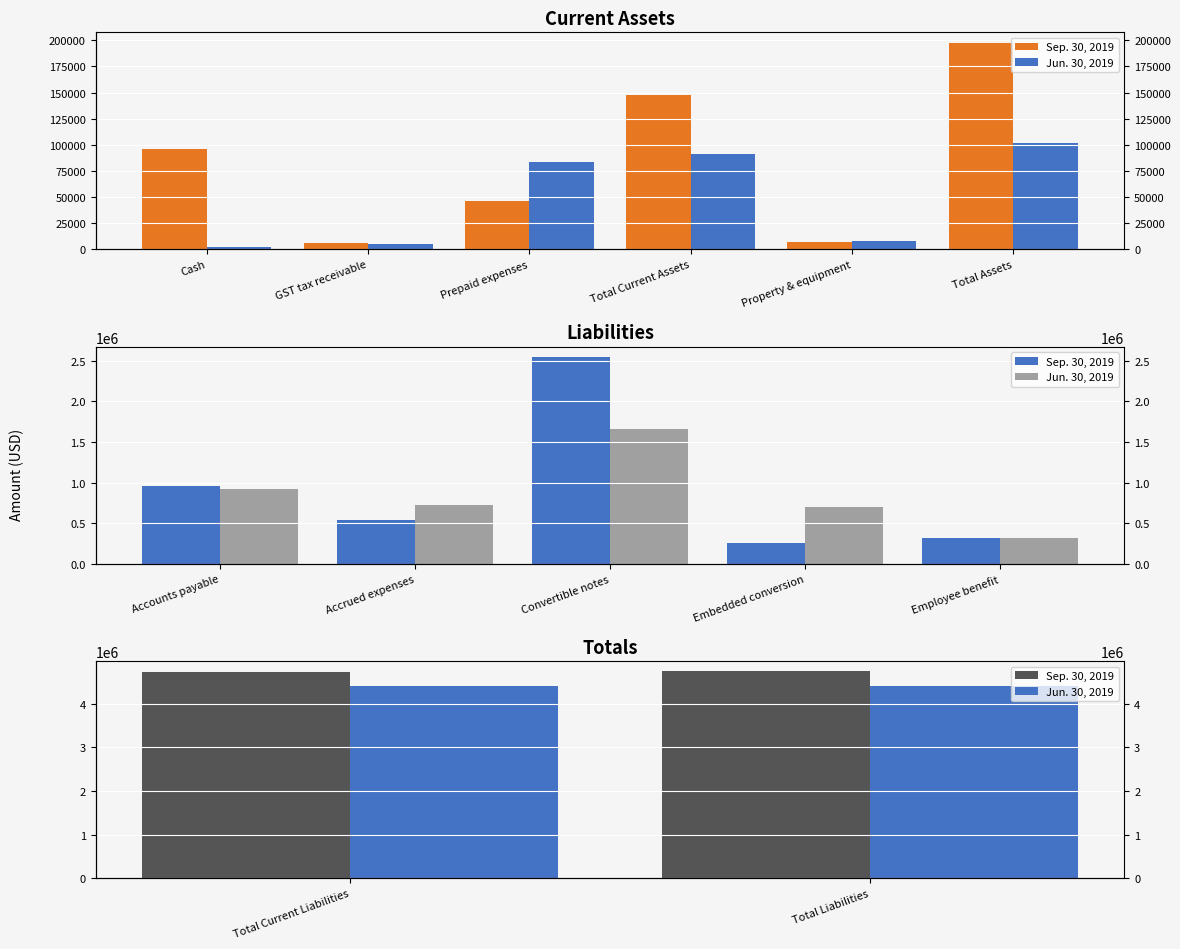

List the series in order of their overall mean, highest first.

Sep. 30, 2019, Jun. 30, 2019